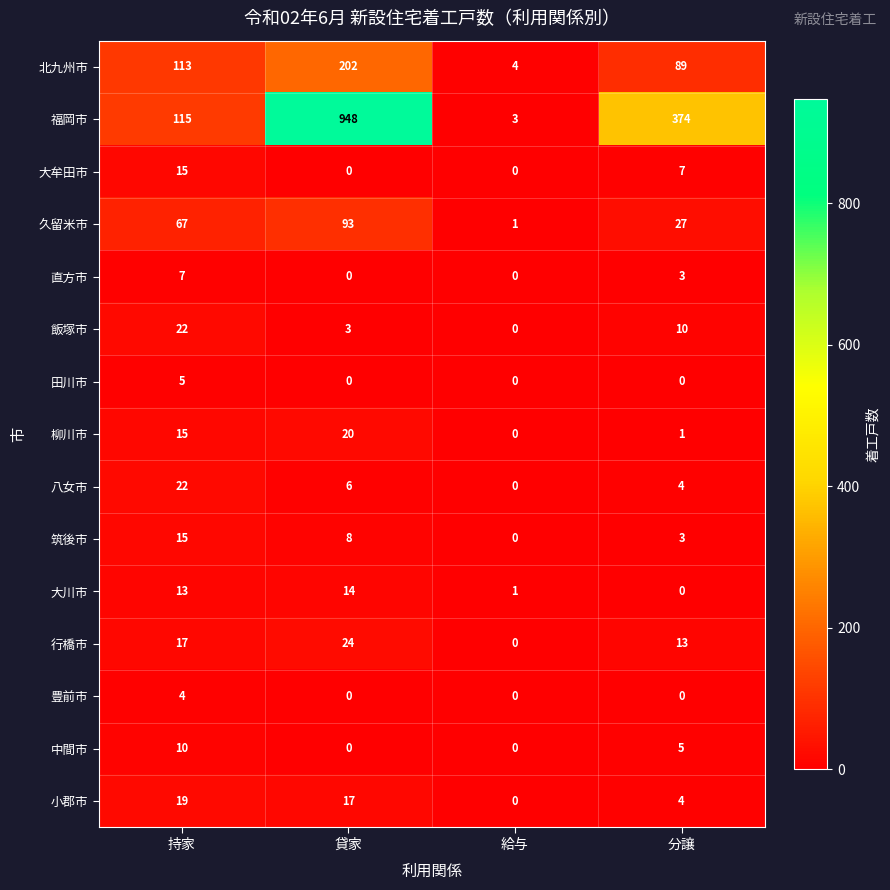

Which series has the largest total across all categories?

福岡市